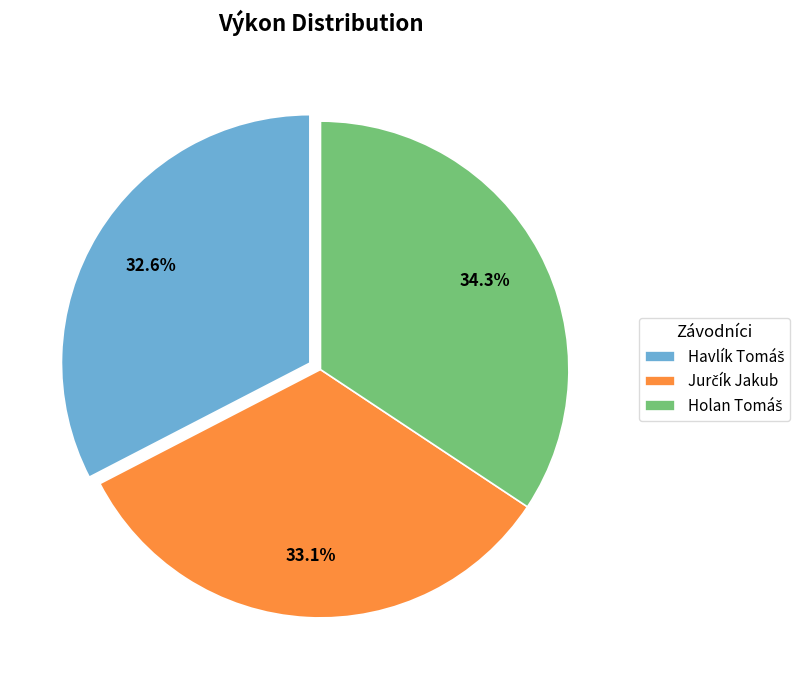

Is there a majority slice in this chart?

No